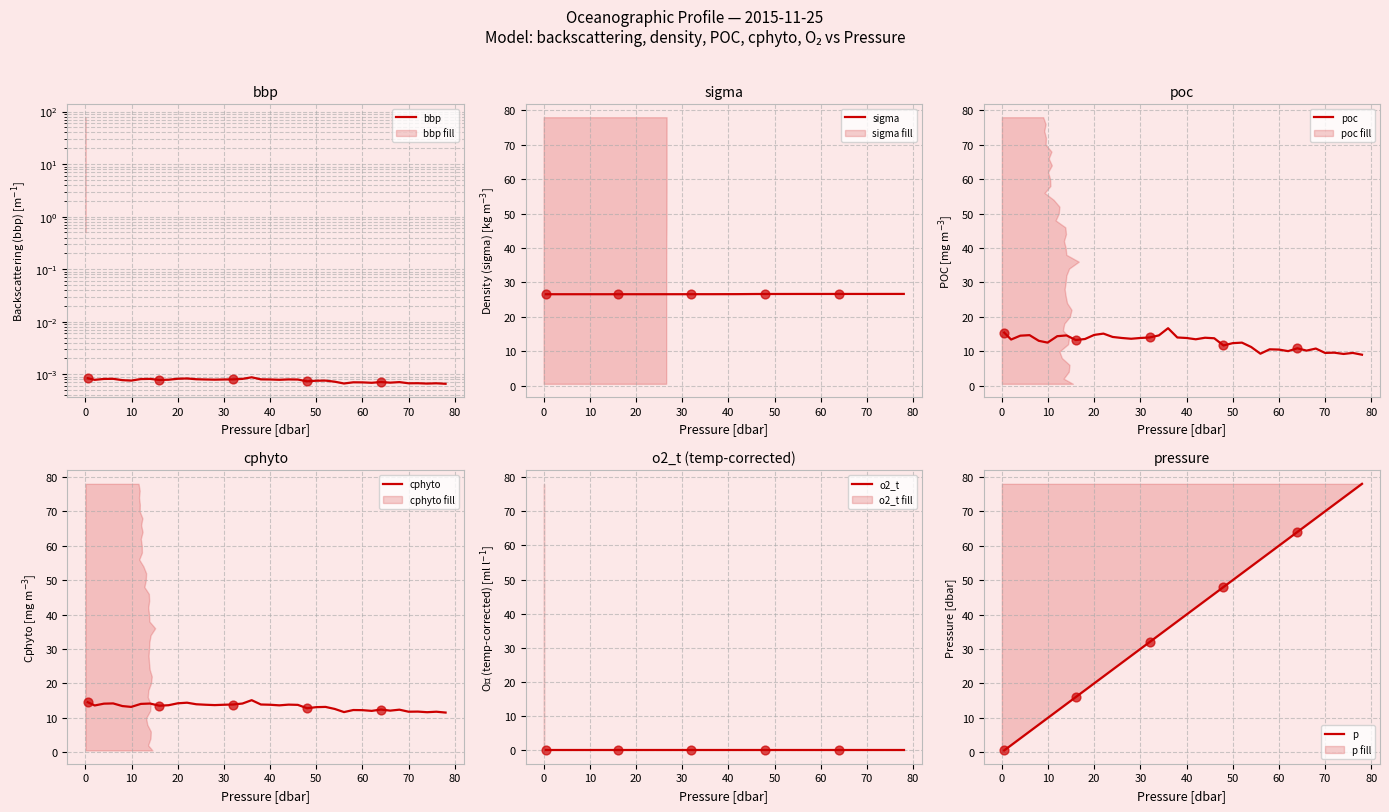

Which series contains the lowest Y value?

o2_t